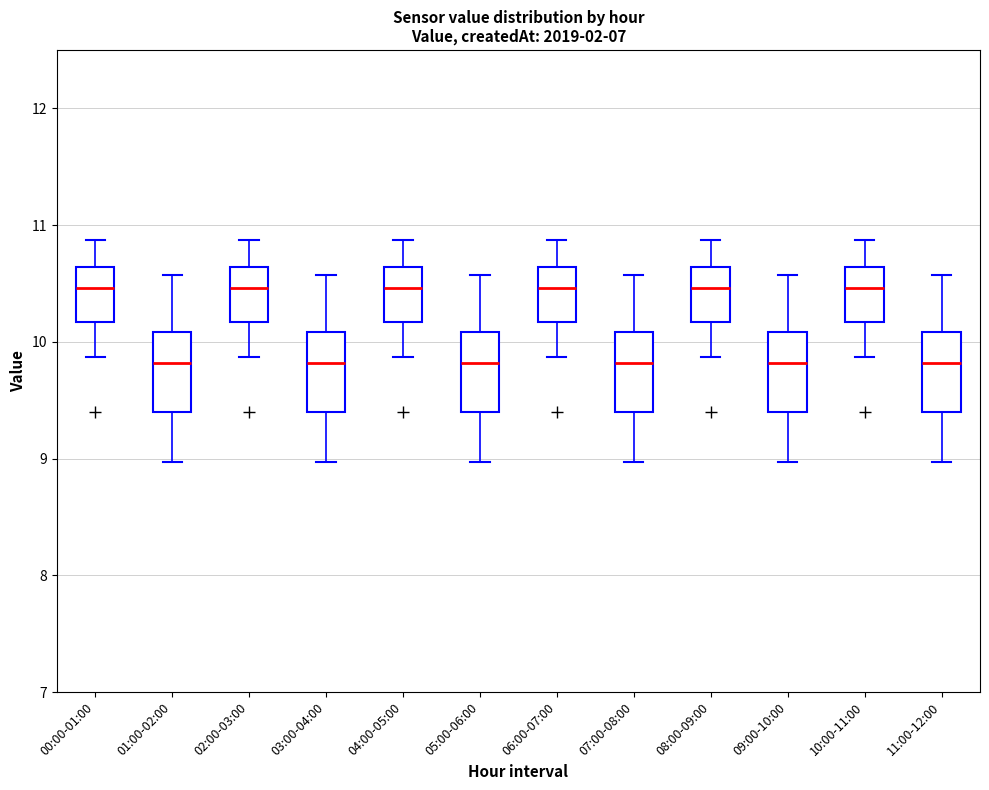

Where does the lower whisker of the box for 11:00-12:00 end on the y-axis? The values are not printed on the chart, so give them approximately, as read against the axis.

9.0